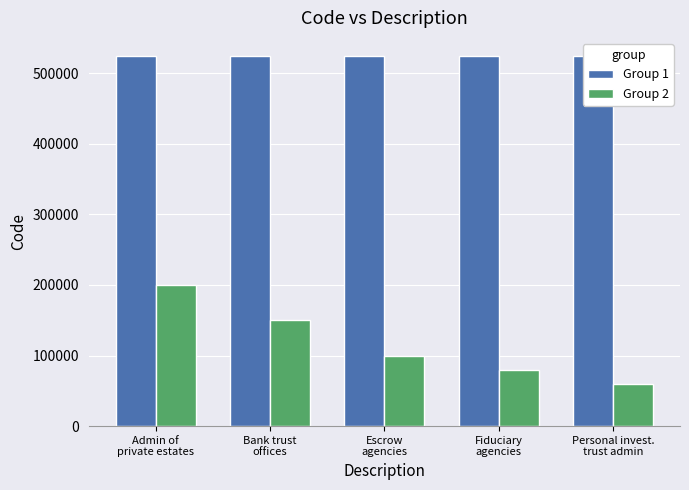

List the series in order of their overall mean, lowest first.

Group 2, Group 1